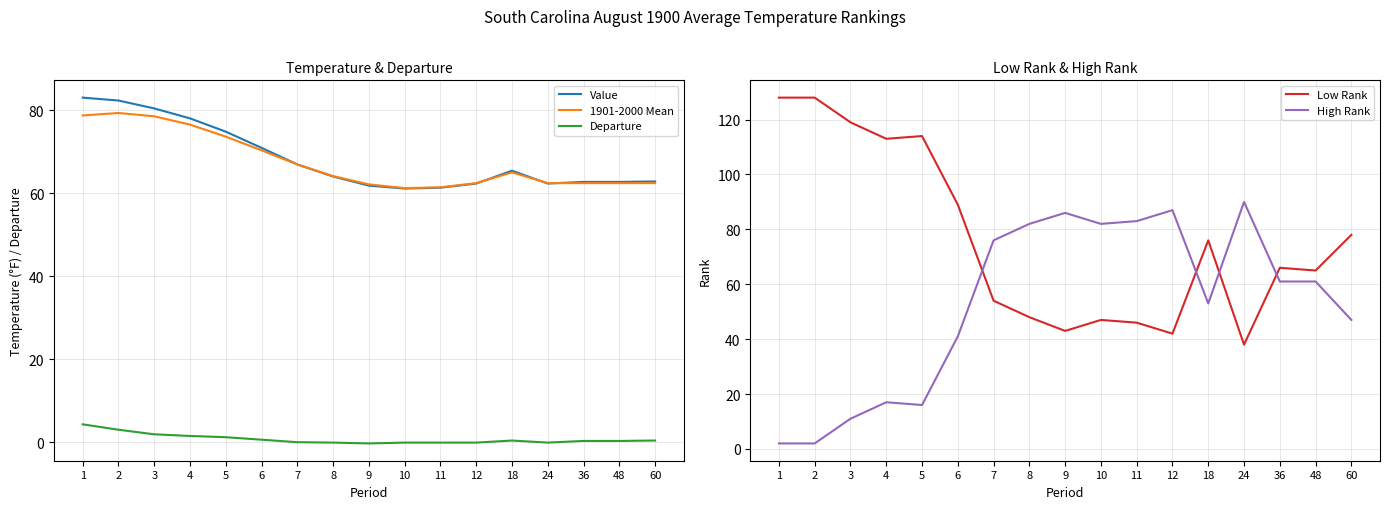

Which category has the highest value in the Value series?

1